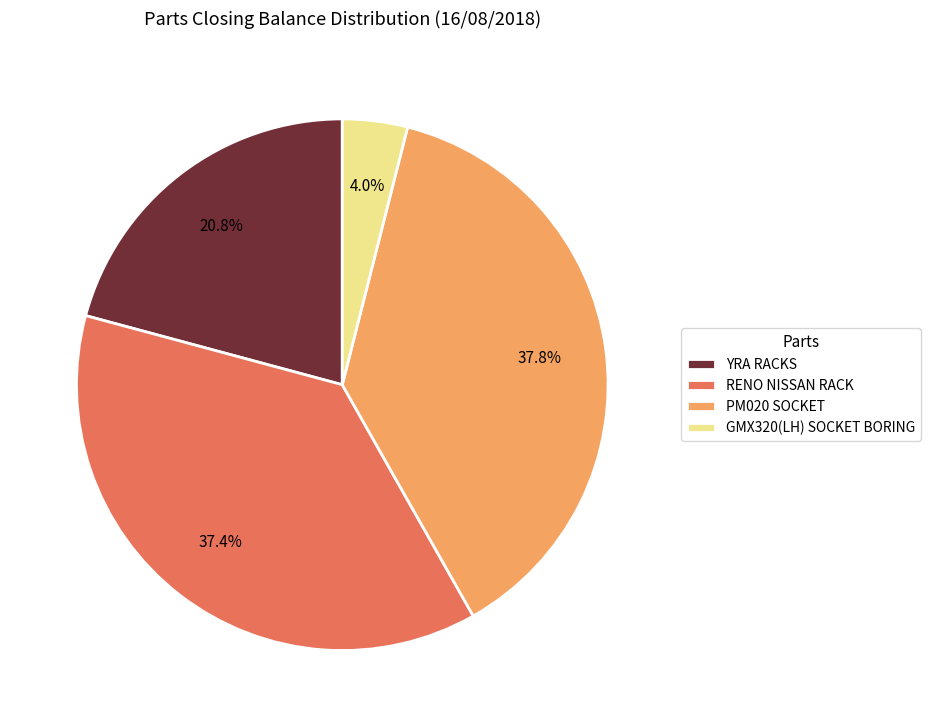

What is the ratio of the value at GMX320(LH) SOCKET BORING to the value at RENO NISSAN RACK?

0.1